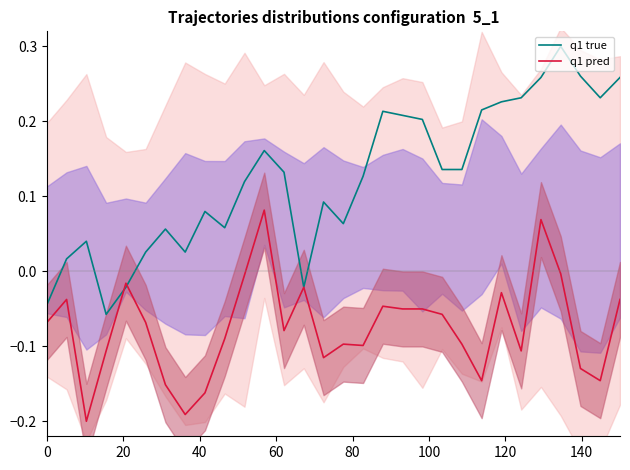

Reading left to right, transcribe all the data shown in this chart.

q1 true: -0.0	0.0	0.0	-0.1	-0.0	0.0	0.1	0.0	0.1	0.1	0.1	0.2	0.1	-0.0	0.1	0.1	0.1	0.2	0.2	0.2	0.1	0.1	0.2	0.2	0.2	0.3	0.3	0.3	0.2	0.3
q1 pred: -0.1	-0.0	-0.2	-0.1	-0.0	-0.1	-0.2	-0.2	-0.2	-0.1	-0.0	0.1	-0.1	-0.0	-0.1	-0.1	-0.1	-0.0	-0.1	-0.1	-0.1	-0.1	-0.1	-0.0	-0.1	0.1	-0.0	-0.1	-0.1	-0.0